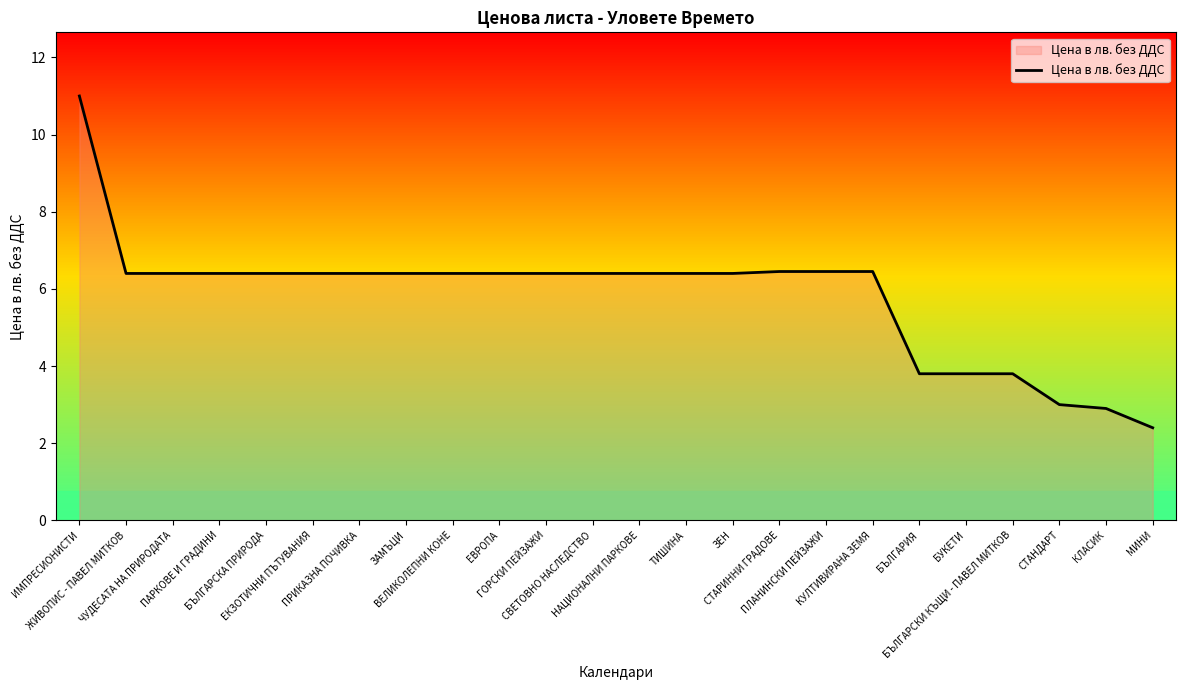

How many lines are shown in the chart?

1